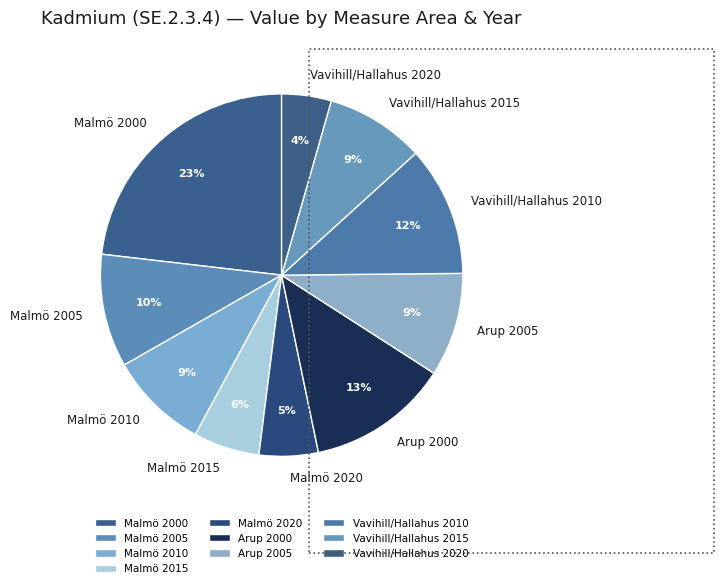

True or false: Malmö 2000 accounts for 16% of the total.

False